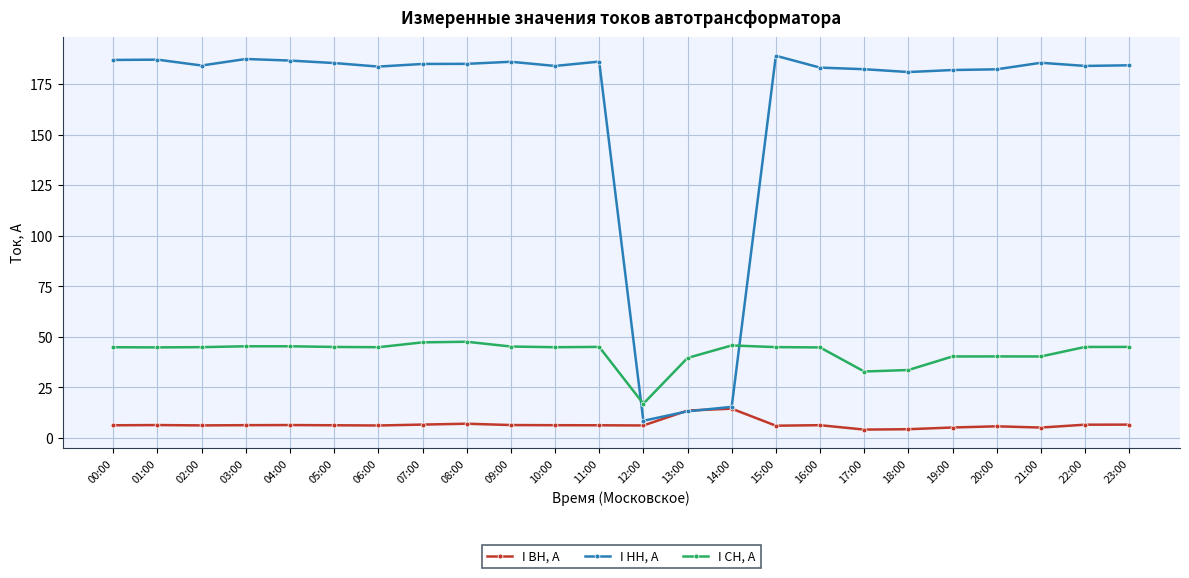

The value of I ВН, А at 16:00 is 6.3. True or false?

True